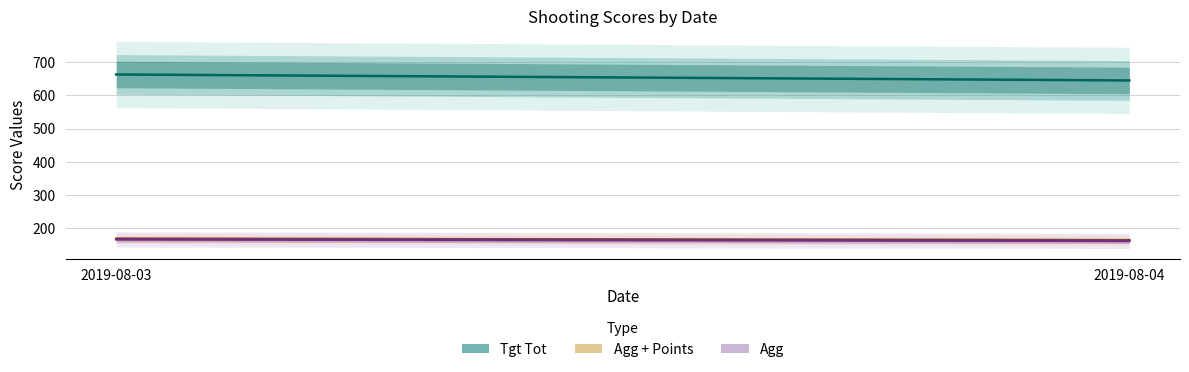

What is the average value of the Tgt Tot series?

654.0